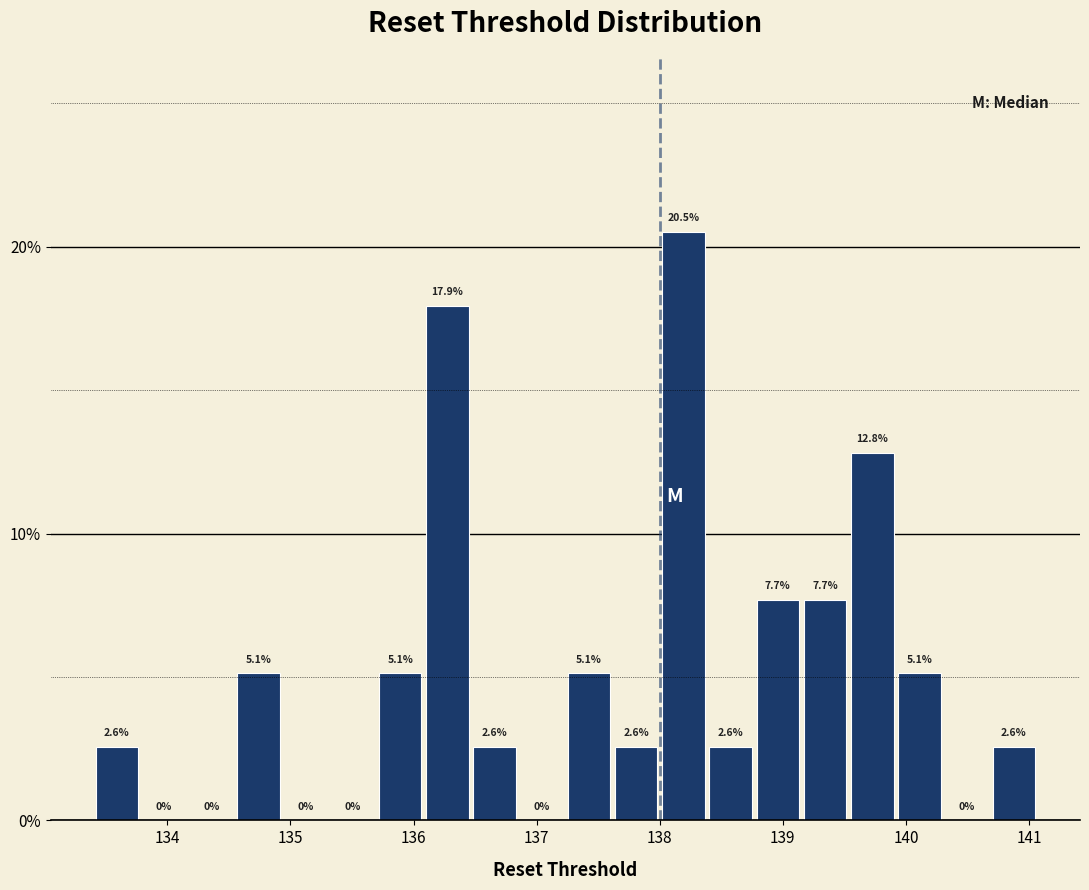

Read against the x-axis, roughly where is the centre of the tallest bar?

138.2